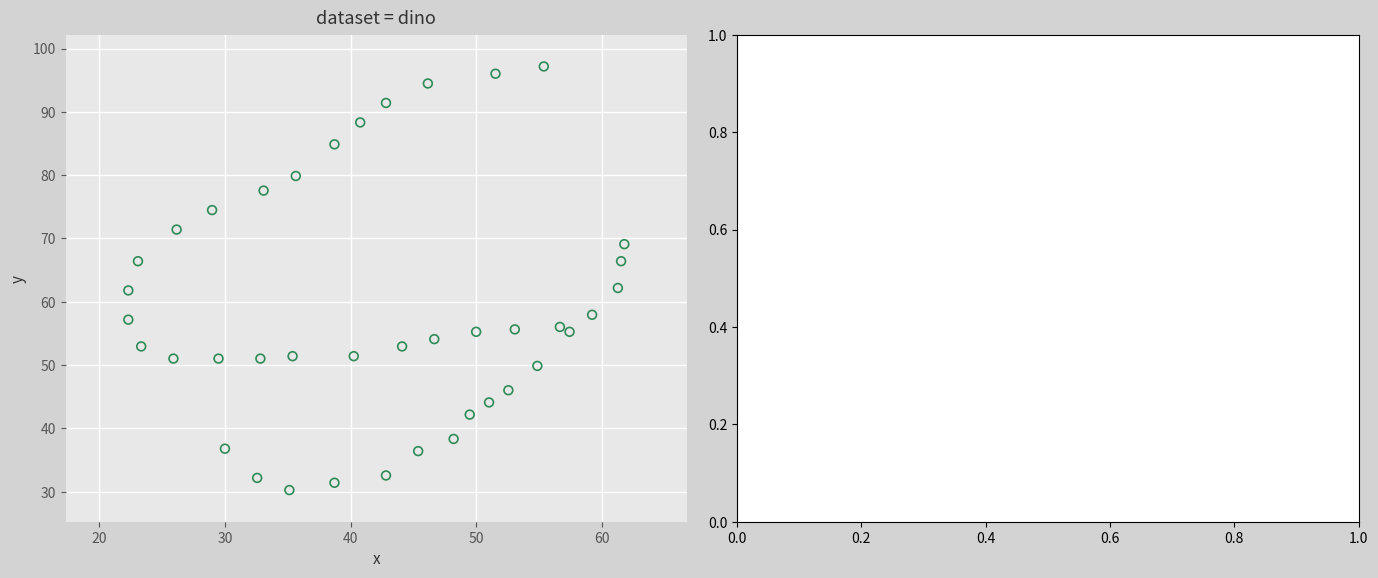

What is the range of X values (max minus min)?

39.5